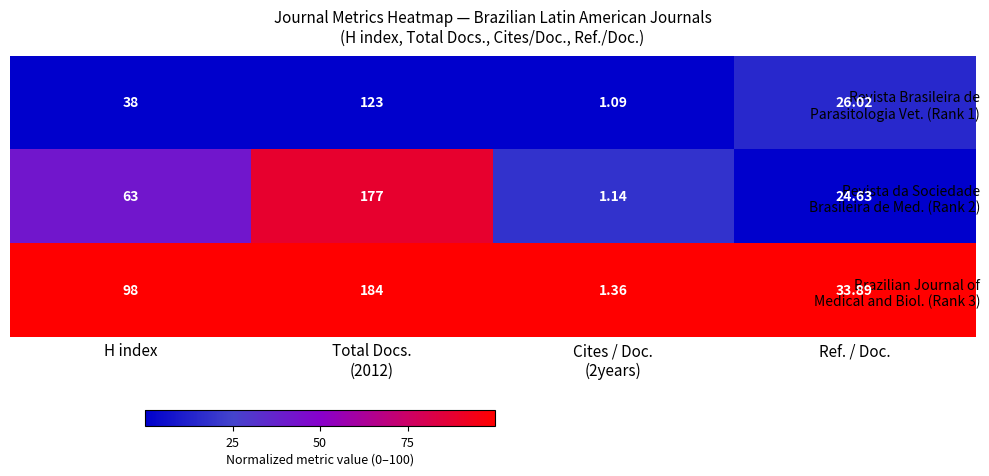

List the series in order of their overall mean, lowest first.

Revista Brasileira de Parasitologia Vet. (Rank 1), Revista da Sociedade Brasileira de Med. (Rank 2), Brazilian Journal of Medical and Biol. (Rank 3)